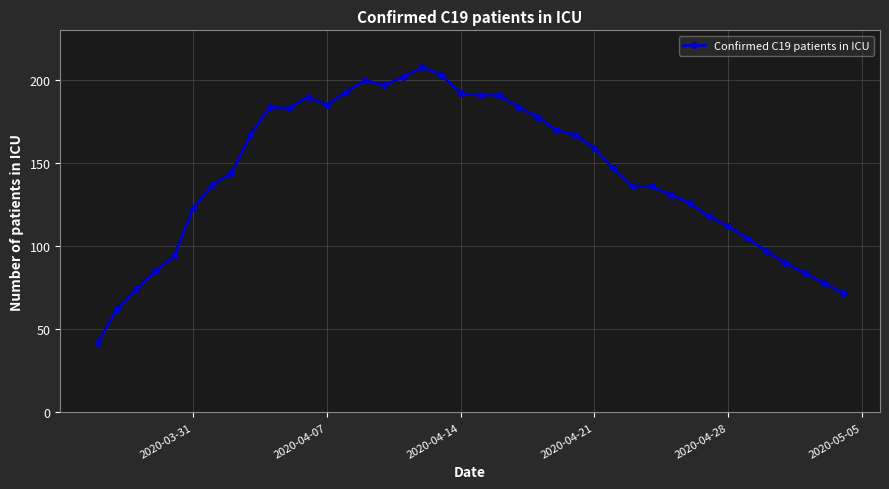

Count the number of data series in this chart.

1